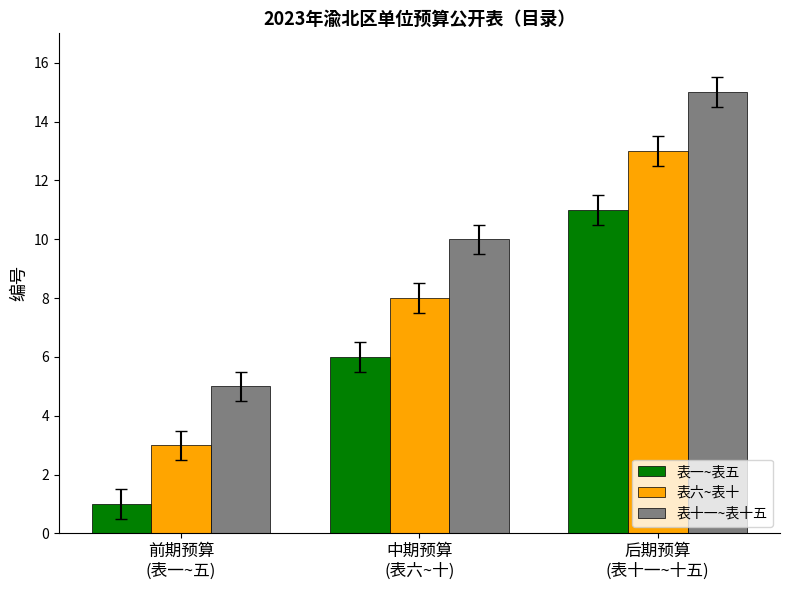

Rank the series by their average value, from highest to lowest.

表十一~表十五, 表六~表十, 表一~表五